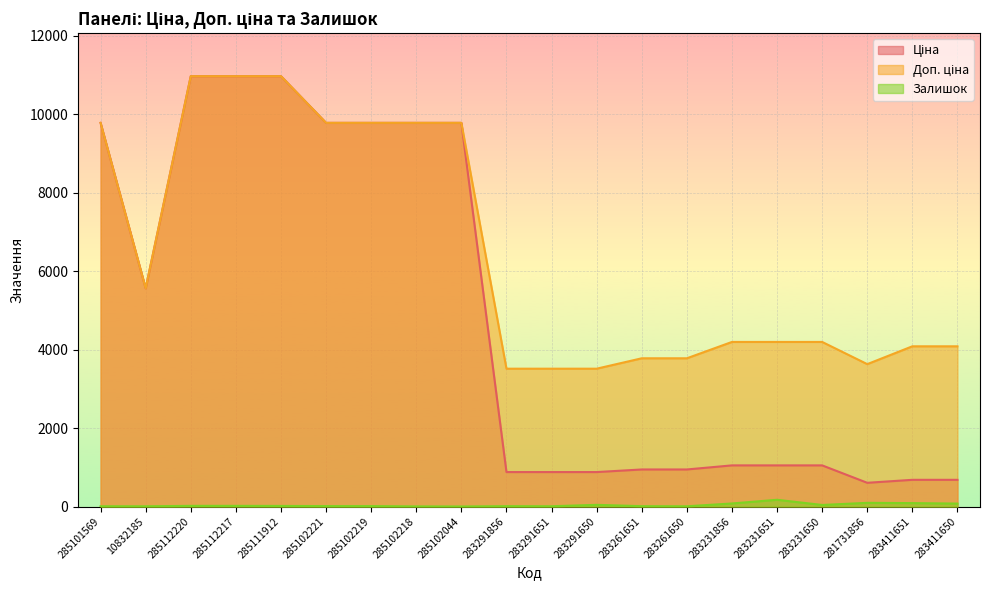

Which label corresponds to the smallest value in the chart?

285102044